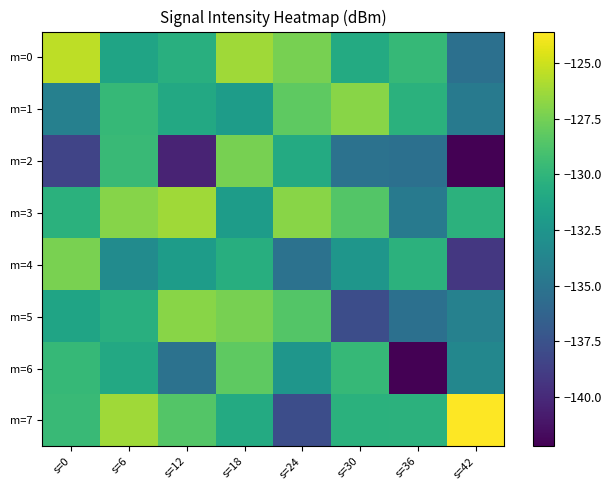

Reading left to right, what are all the values shown in this chart?

m=0: s=0=-125.5	s=6=-131.4	s=12=-130.4	s=18=-126.3	s=24=-127.4	s=30=-130.8	s=36=-129.8	s=42=-135.4
m=1: s=0=-134.1	s=6=-129.8	s=12=-131.0	s=18=-131.9	s=24=-128.2	s=30=-126.9	s=36=-130.3	s=42=-134.5
m=2: s=0=-138.4	s=6=-129.6	s=12=-140.4	s=18=-127.4	s=24=-130.8	s=30=-135.2	s=36=-135.4	s=42=-142.2
m=3: s=0=-130.3	s=6=-127.0	s=12=-126.3	s=18=-131.9	s=24=-126.9	s=30=-128.5	s=36=-134.5	s=42=-130.2
m=4: s=0=-127.3	s=6=-133.3	s=12=-131.9	s=18=-130.5	s=24=-135.2	s=30=-132.4	s=36=-130.2	s=42=-139.2
m=5: s=0=-131.4	s=6=-130.4	s=12=-126.9	s=18=-127.4	s=24=-128.5	s=30=-137.8	s=36=-135.4	s=42=-134.0
m=6: s=0=-129.8	s=6=-131.0	s=12=-135.2	s=18=-128.2	s=24=-132.4	s=30=-129.8	s=36=-142.2	s=42=-133.6
m=7: s=0=-129.6	s=6=-126.3	s=12=-128.5	s=18=-130.8	s=24=-137.8	s=30=-130.3	s=36=-130.2	s=42=-123.6